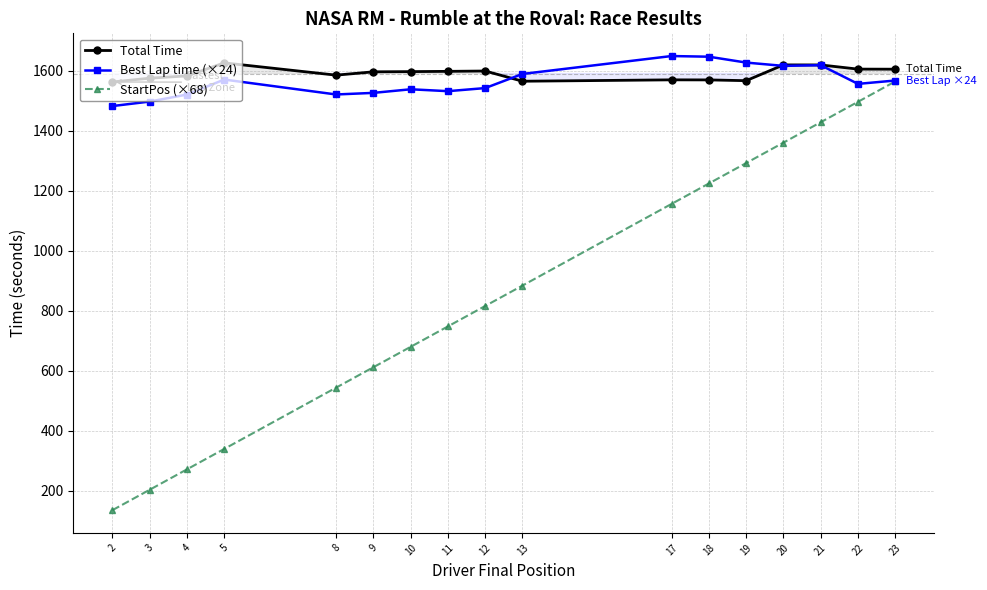

What is the average value of the StartPos (×68) series?

868.0